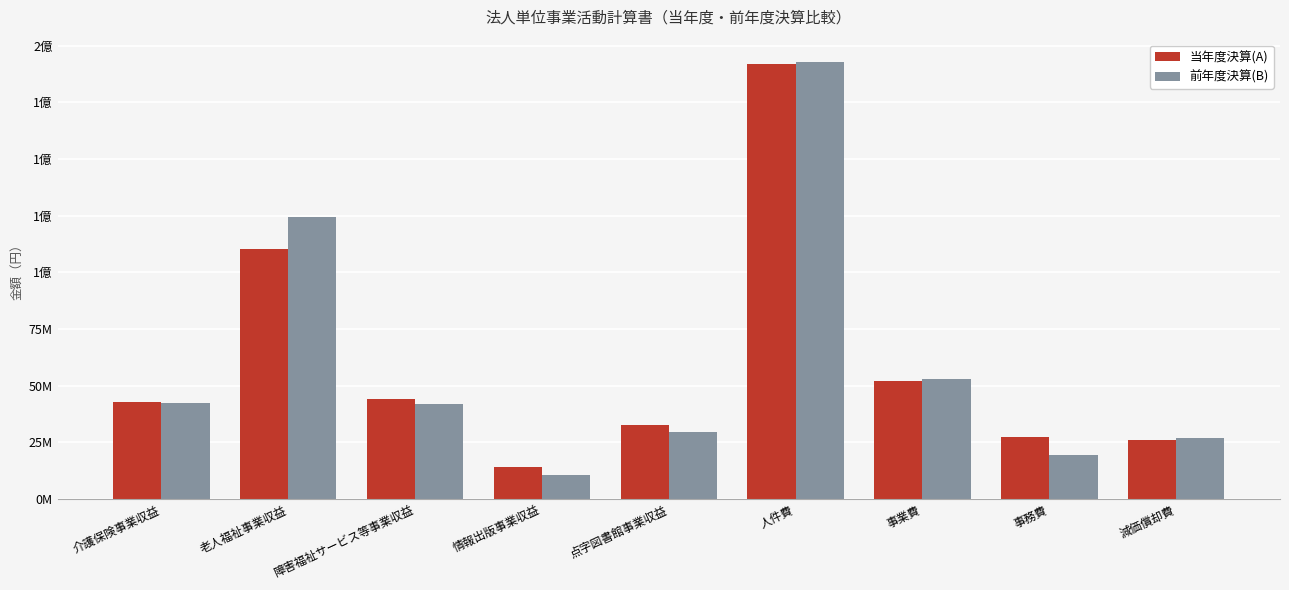

What is the total value across all series at 減価償却費?

52779352